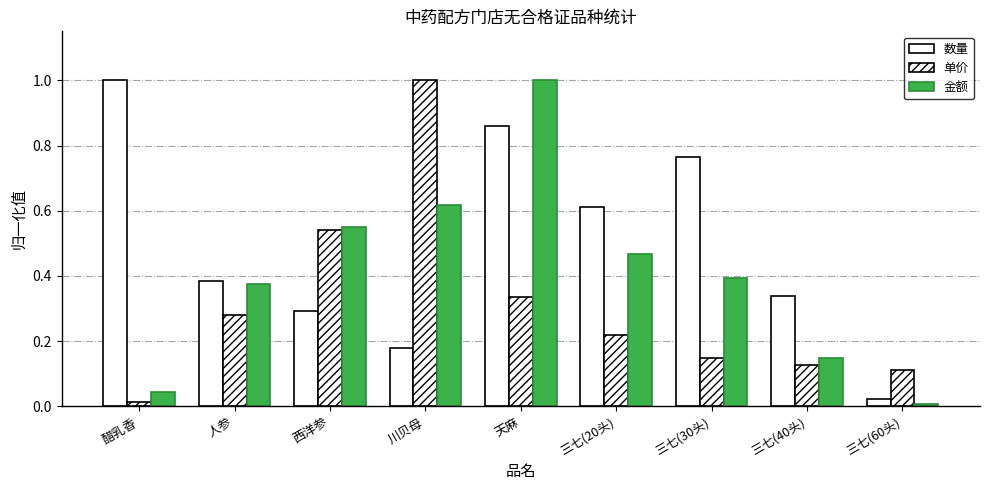

Which series has the largest total across all categories?

数量